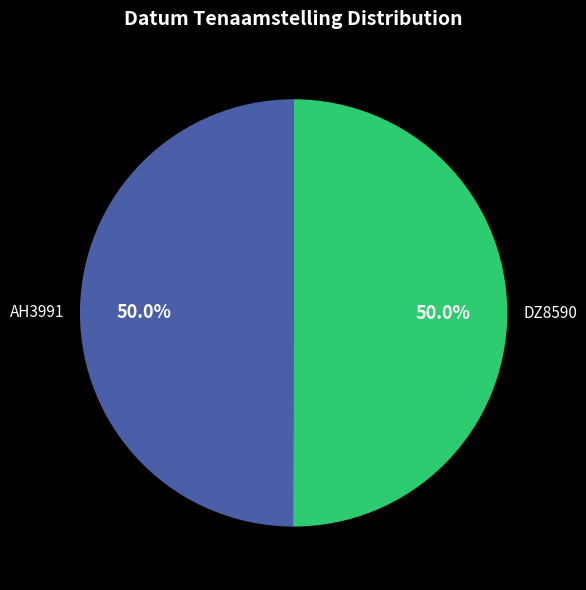

What is the ratio of the value at AH3991 to the value at DZ8590?

1.0